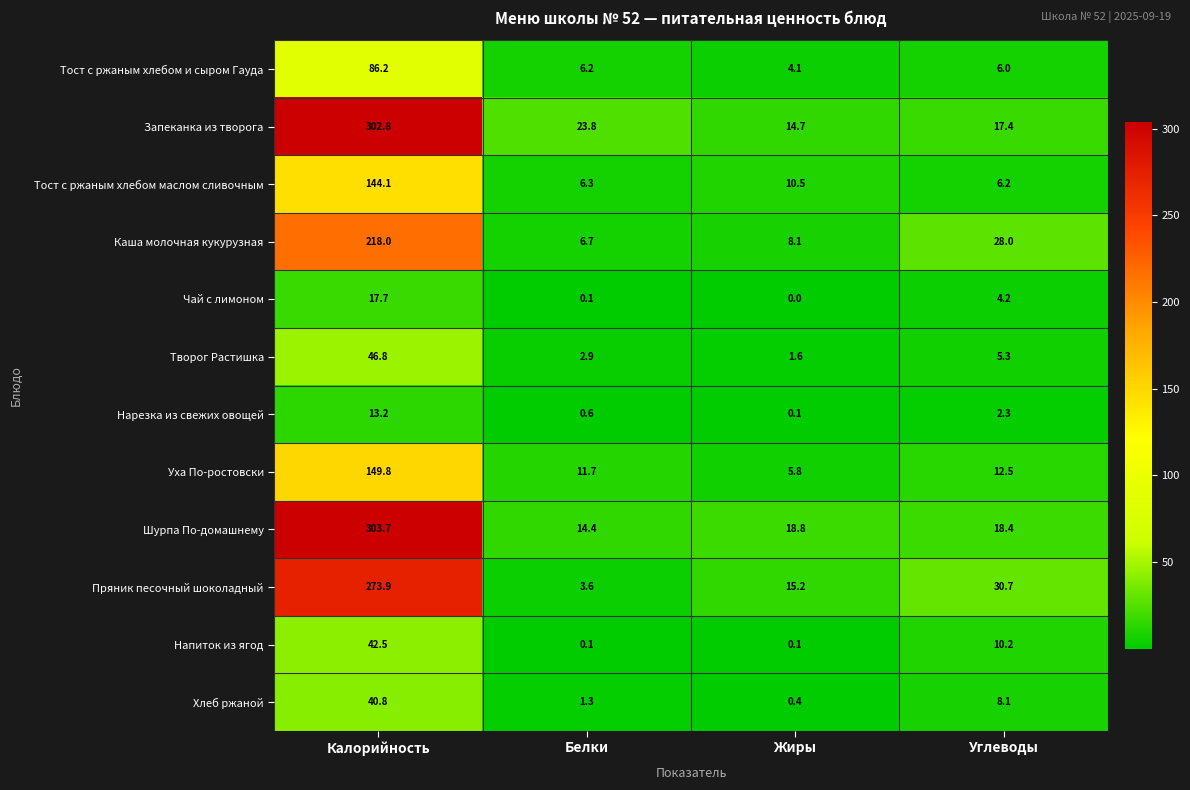

Which series has the widest spread of values?

Шурпа По-домашнему